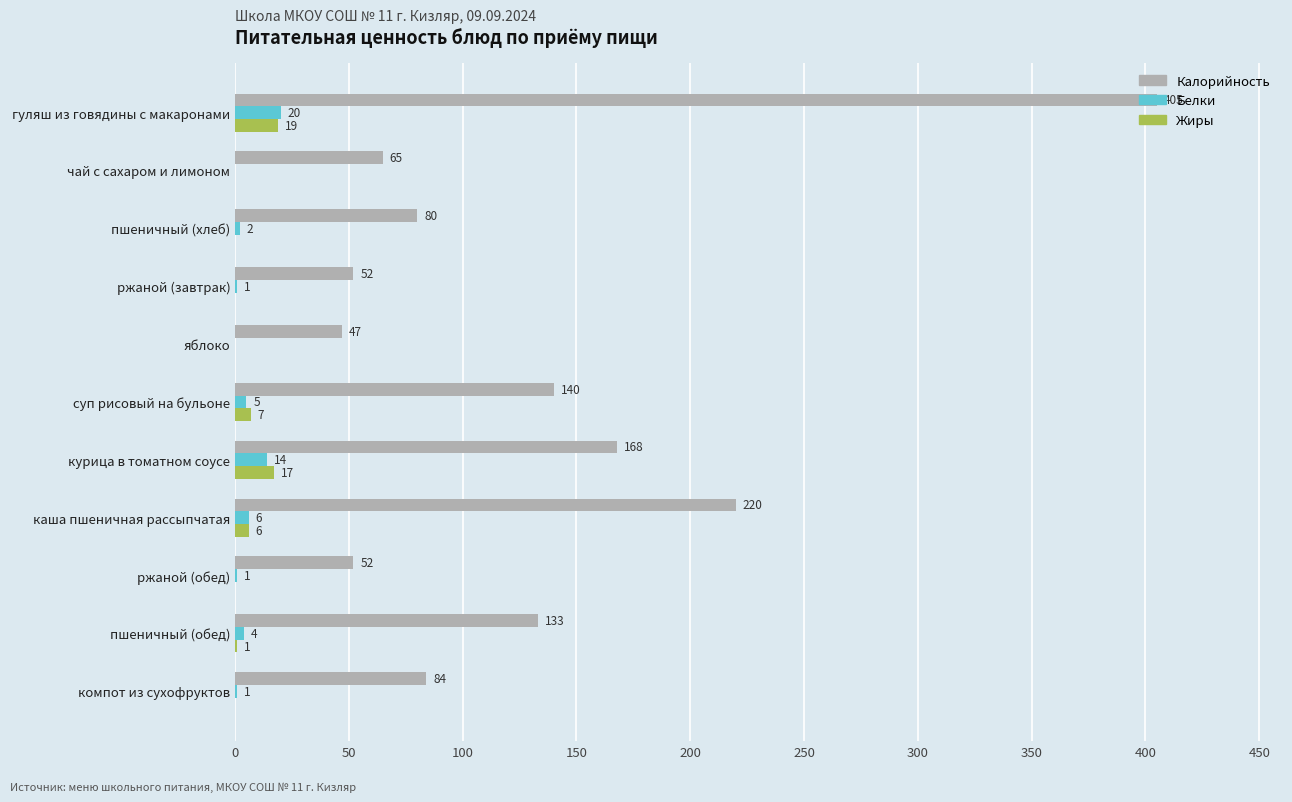

What is the maximum value shown in the chart?

405